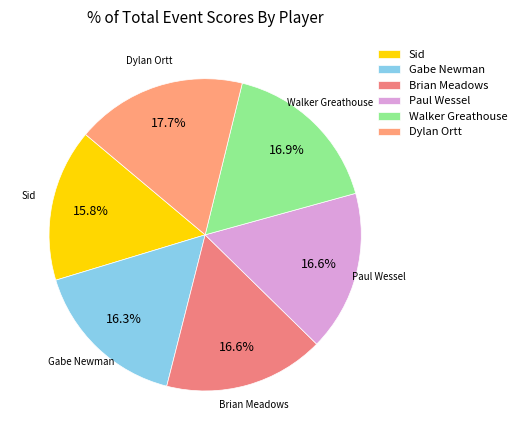

What percentage is the Walker Greathouse slice, to the nearest percent?

17%